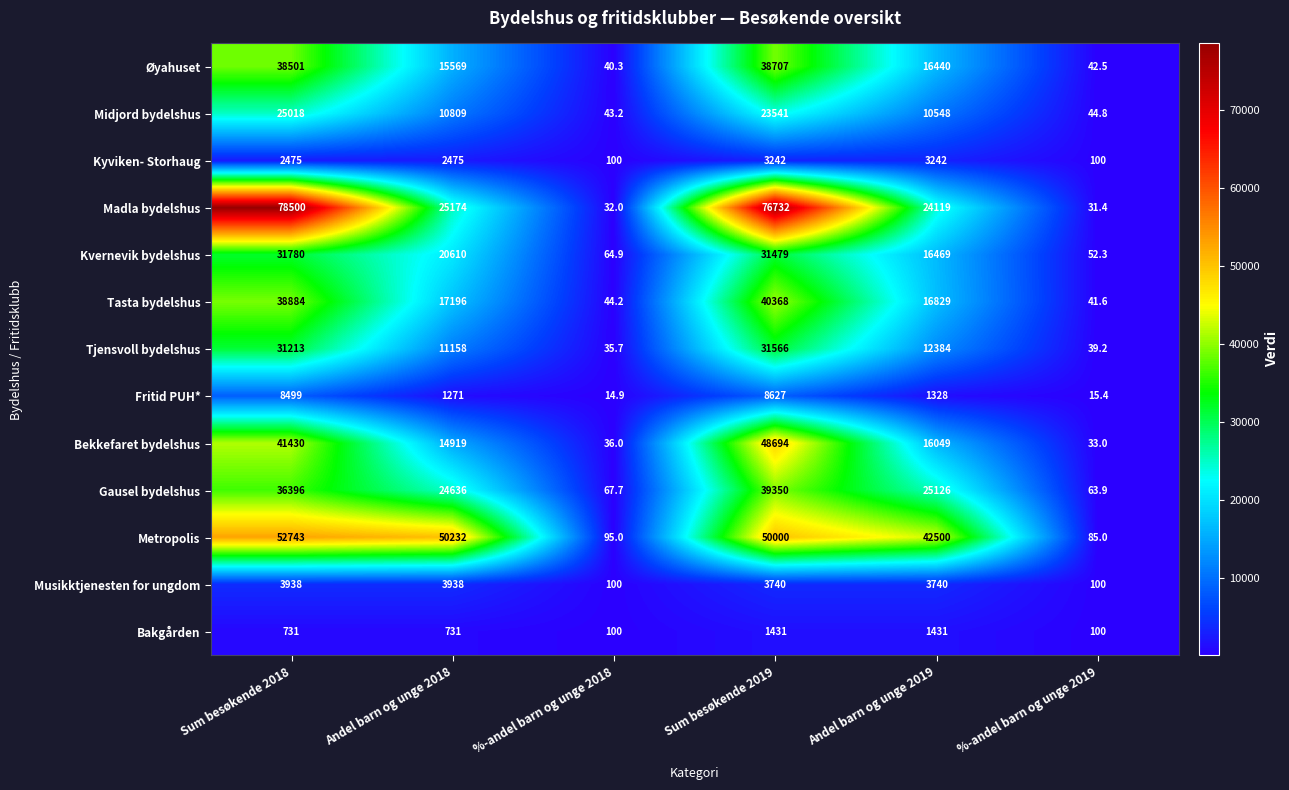

What is the sum of the Tasta bydelshus values at Andel barn og unge 2018 and Andel barn og unge 2019?

34025.0